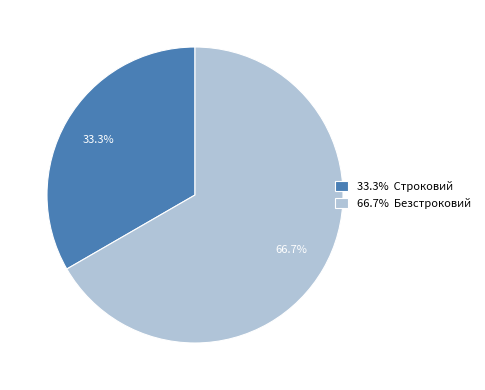

Which category has the biggest portion of the pie?

66.7% Безстроковий